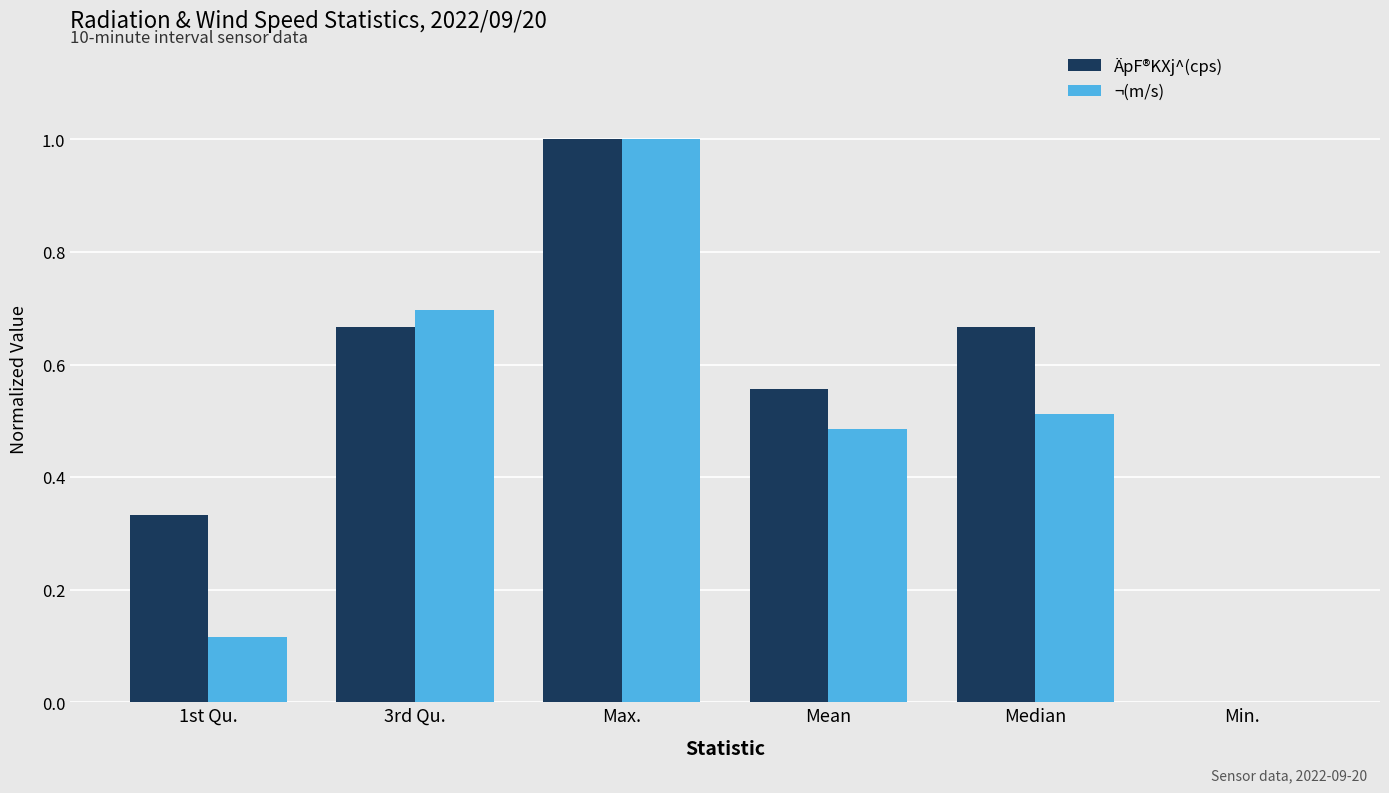

The value of ¬(m/s) at Median is 0.2. True or false?

False